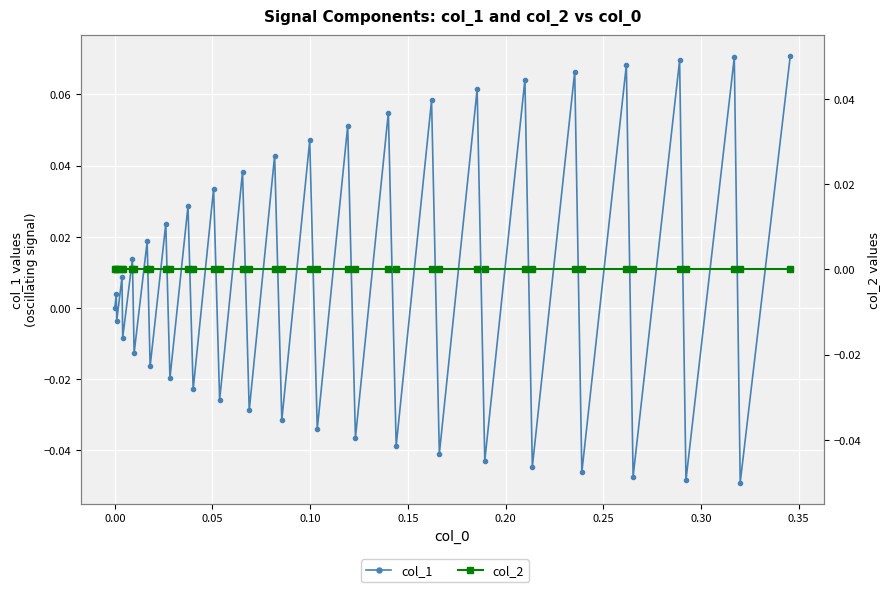

Reading left to right, extract all data points from this chart.

col_1: 0.0	0.0	-0.0	0.0	-0.0	0.0	-0.0	0.0	-0.0	0.0	-0.0	0.0	-0.0	0.0	-0.0	0.0	-0.0	0.0	-0.0	0.0	-0.0	0.1	-0.0	0.1	-0.0	0.1	-0.0	0.1	-0.0	0.1	-0.0	0.1	-0.0	0.1	-0.0	0.1	-0.0	0.1	-0.0	0.1
col_2: 0.0	0.0	0.0	0.0	0.0	0.0	0.0	0.0	0.0	0.0	0.0	0.0	0.0	0.0	0.0	0.0	0.0	0.0	0.0	0.0	0.0	0.0	0.0	0.0	0.0	0.0	0.0	0.0	0.0	0.0	0.0	0.0	0.0	0.0	0.0	0.0	0.0	0.0	0.0	0.0